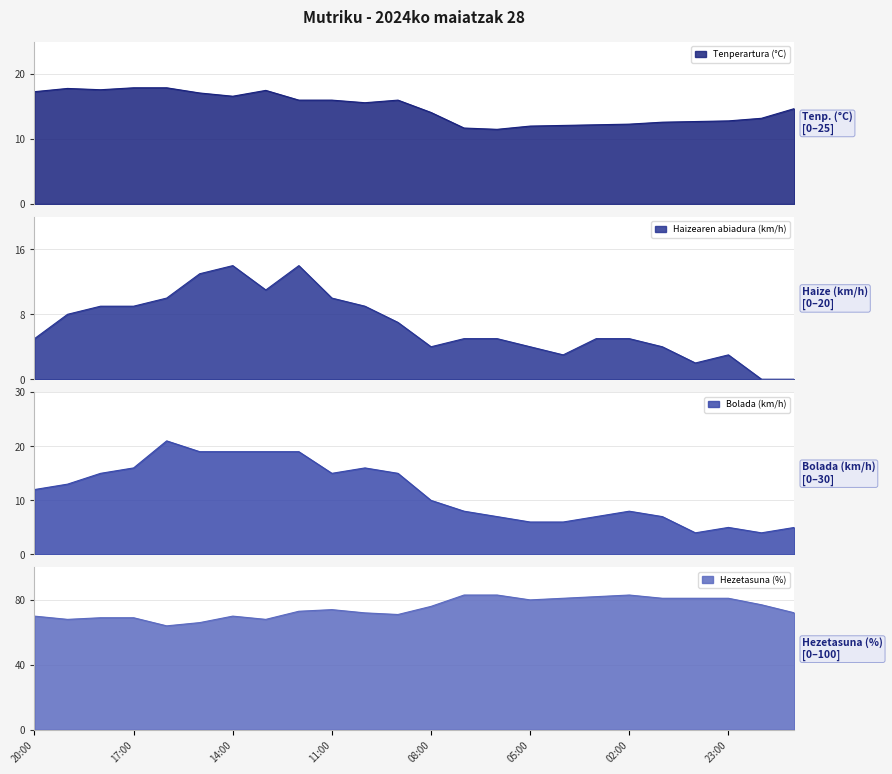

List the labels in order of Haizearen abiadura (km/h) value, largest first.

14:00, 12:00, 15:00, 13:00, 16:00, 11:00, 18:00, 17:00, 10:00, 19:00, 09:00, 20:00, 07:00, 06:00, 03:00, 02:00, 08:00, 05:00, 01:00, 04:00, 23:00, 00:00, 22:00, 21:00